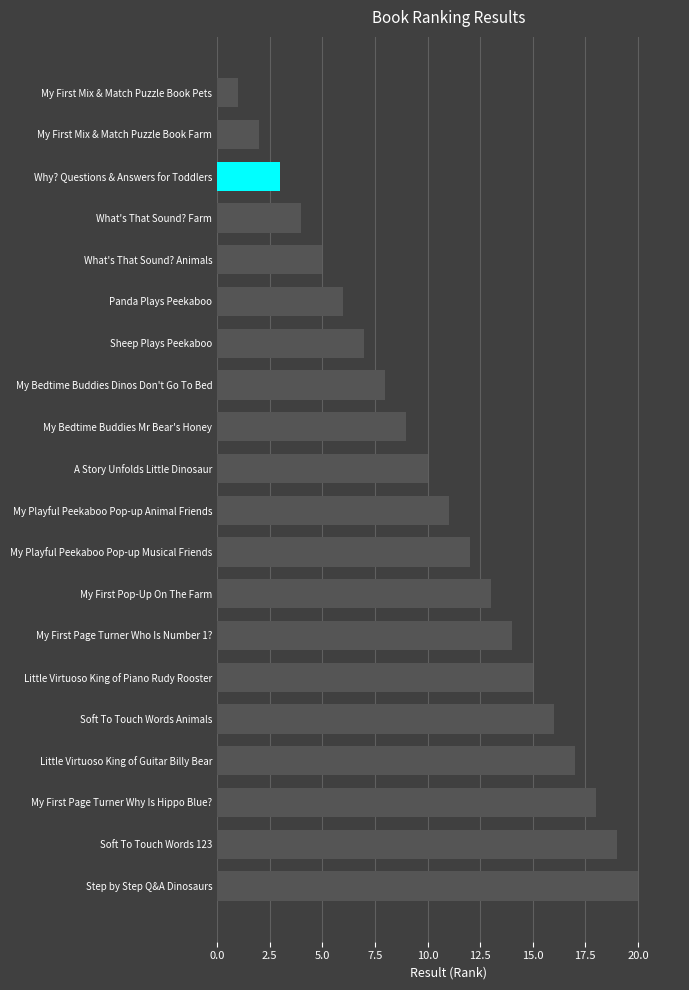

The value at My First Mix & Match Puzzle Book Farm is 3. True or false?

False